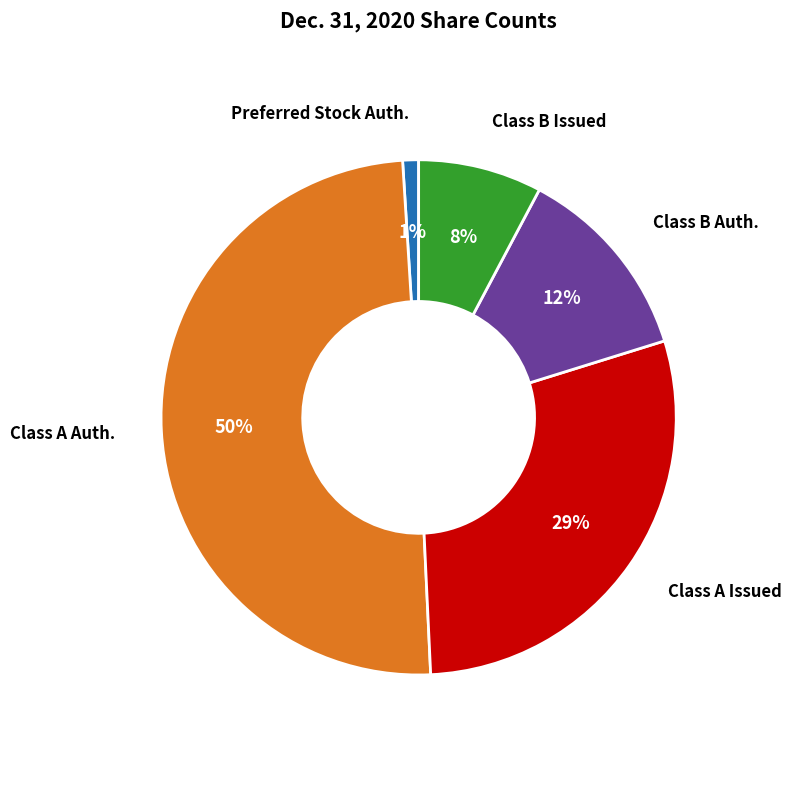

Count the number of slices in the pie.

5